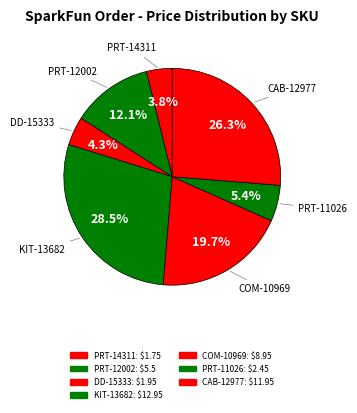

How many segments does this pie chart have?

7